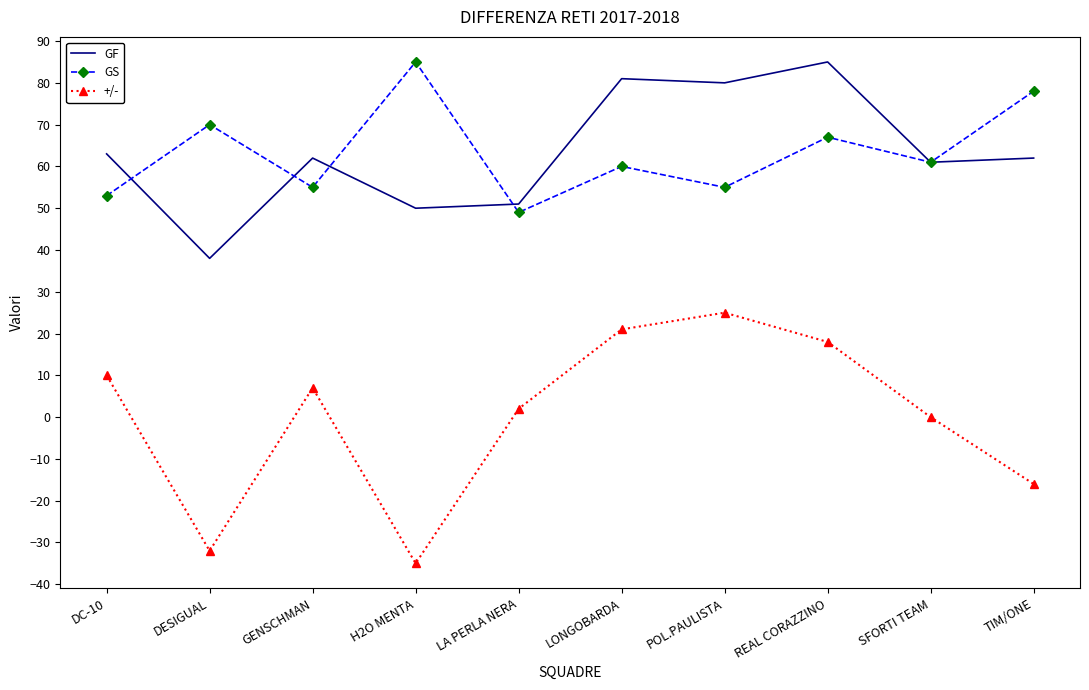

Rank the series at GENSCHMAN from lowest to highest value.

+/-, GS, GF